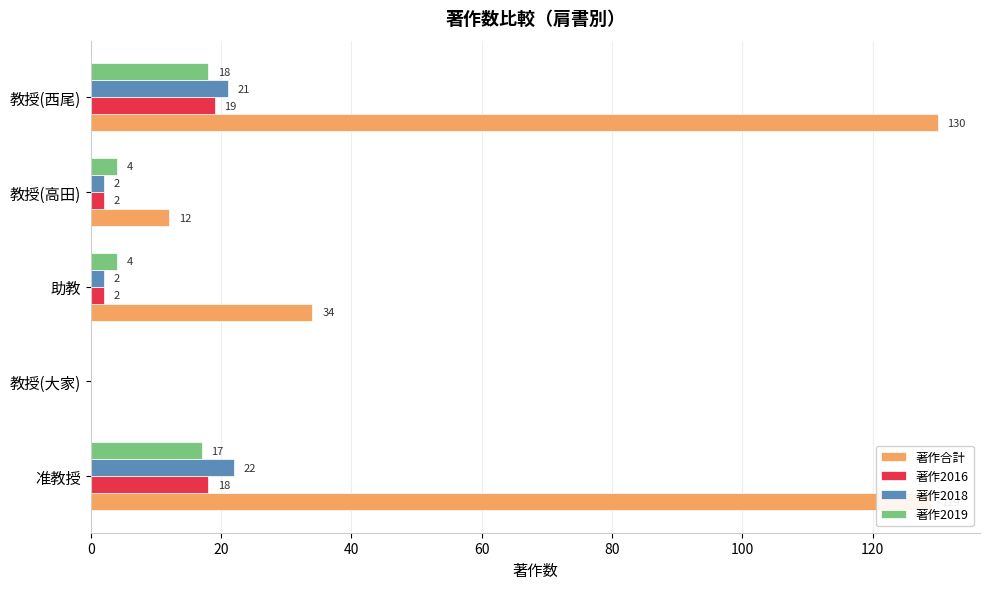

How many series are shown in this chart?

4